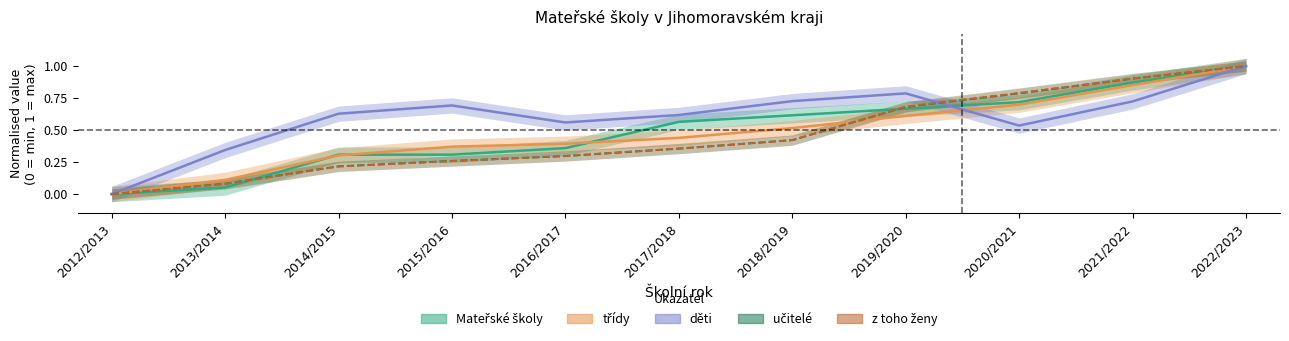

The value of děti at 2015/2016 is 0.7. True or false?

True